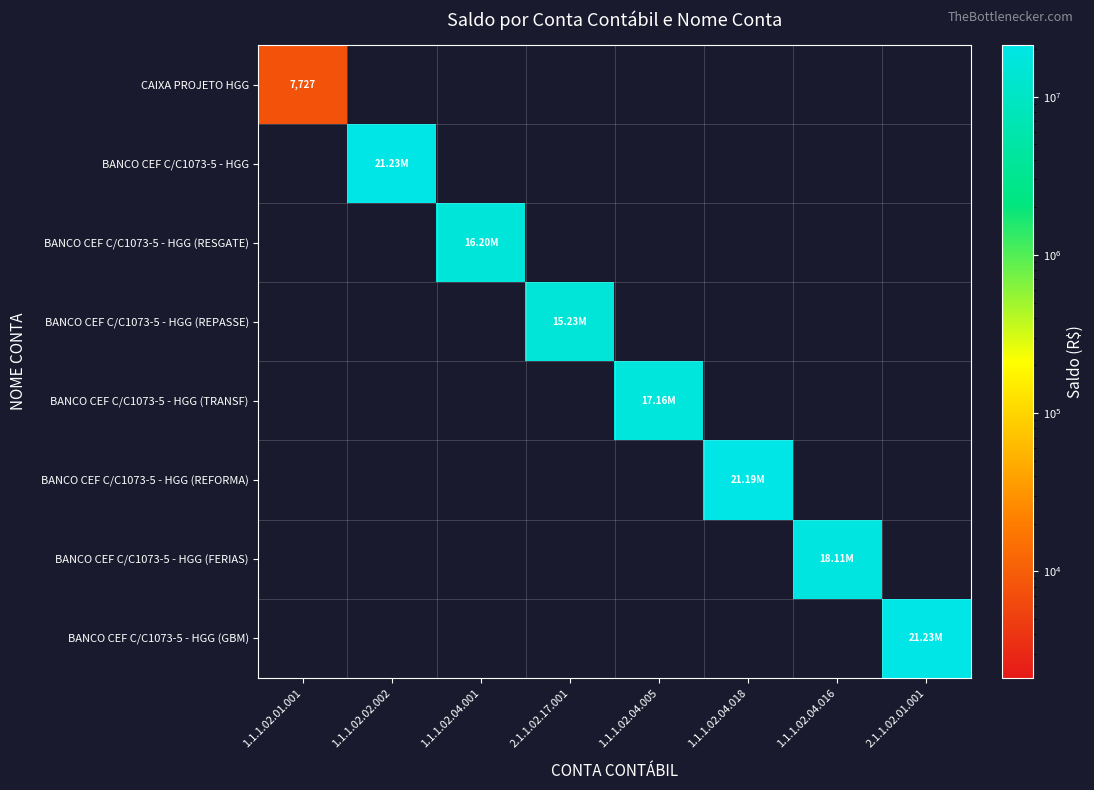

What is the sum of the BANCO CEF C/C1073-5 - HGG (RESGATE) values at 1.1.1.02.04.005 and 1.1.1.02.04.001?

16196633.2